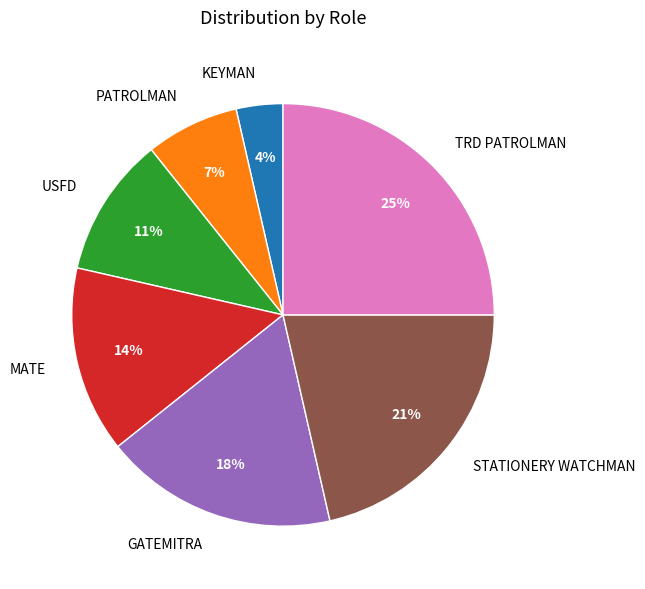

To the nearest percent, what is the average slice percentage?

14%